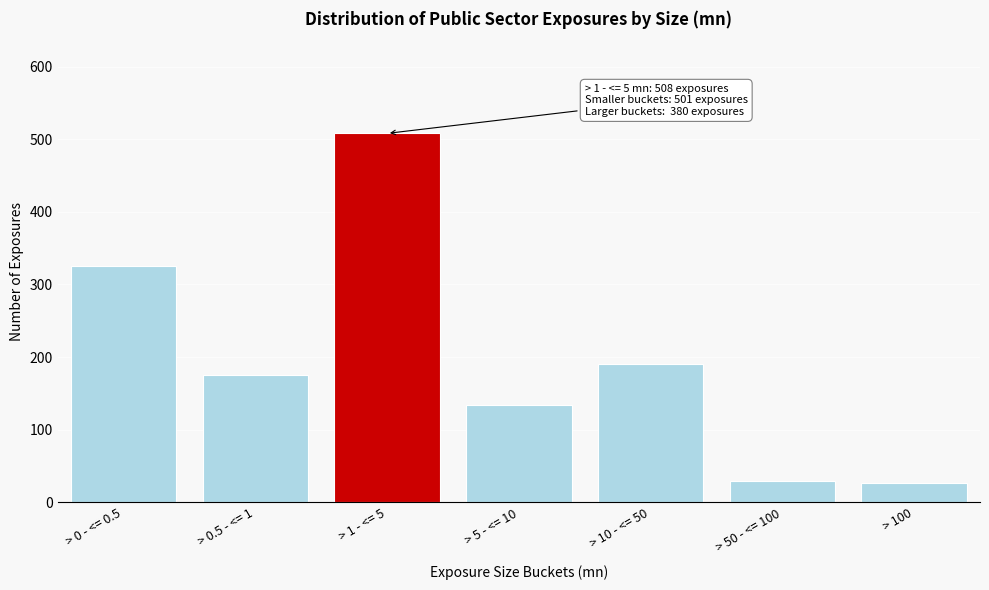

Reading left to right, extract all data points from this chart.

326	175	508	134	190	30	26